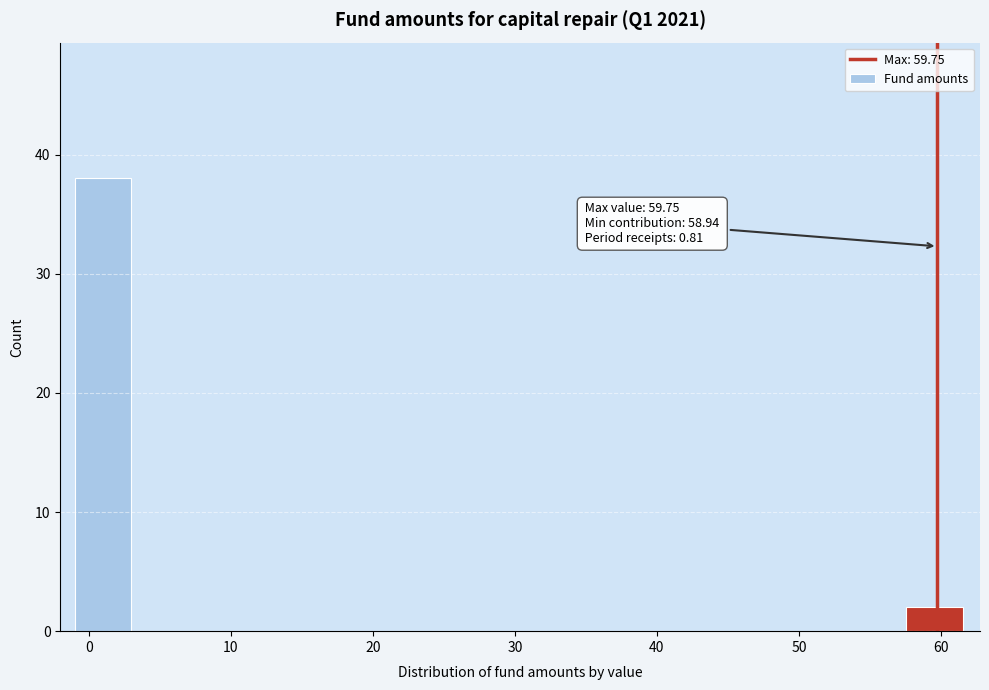

Over which range of the x-axis is the bar tallest?

-1 to 3